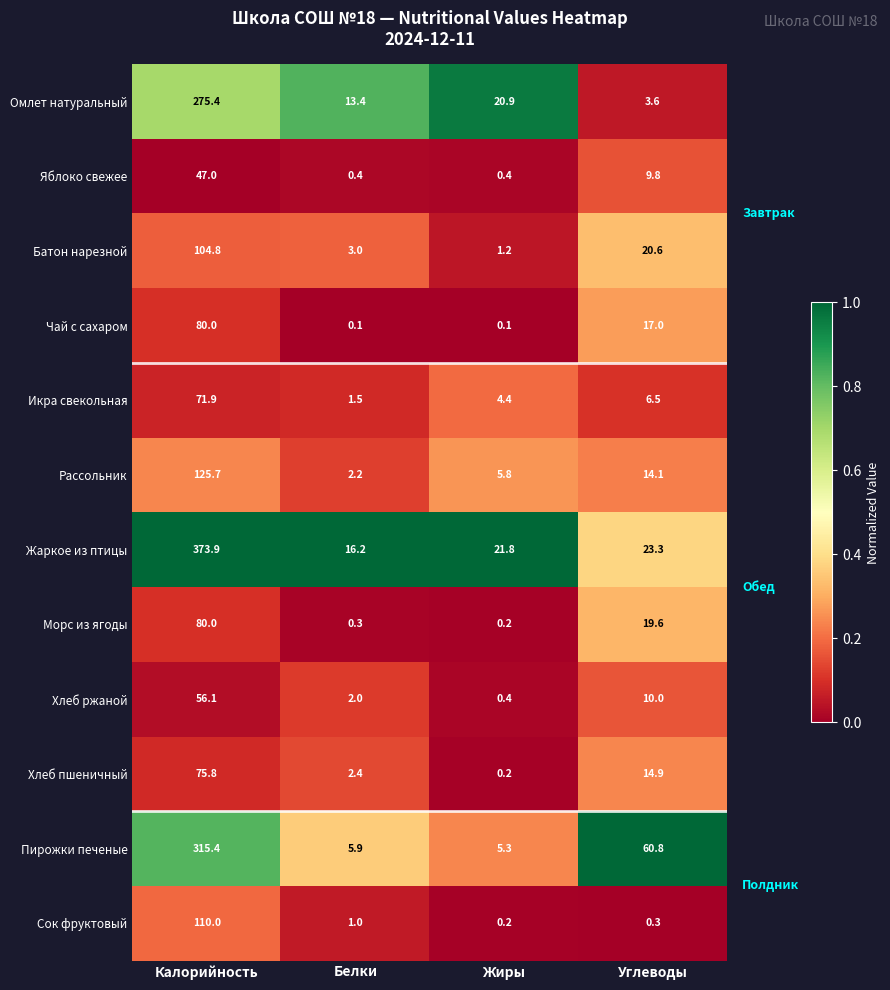

What is the sum of all Рассольник values?

147.8